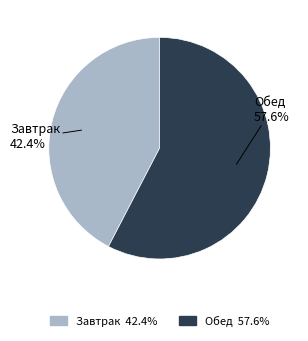

Approximately how many times larger is the value at Завтрак compared to Обед?

0.7